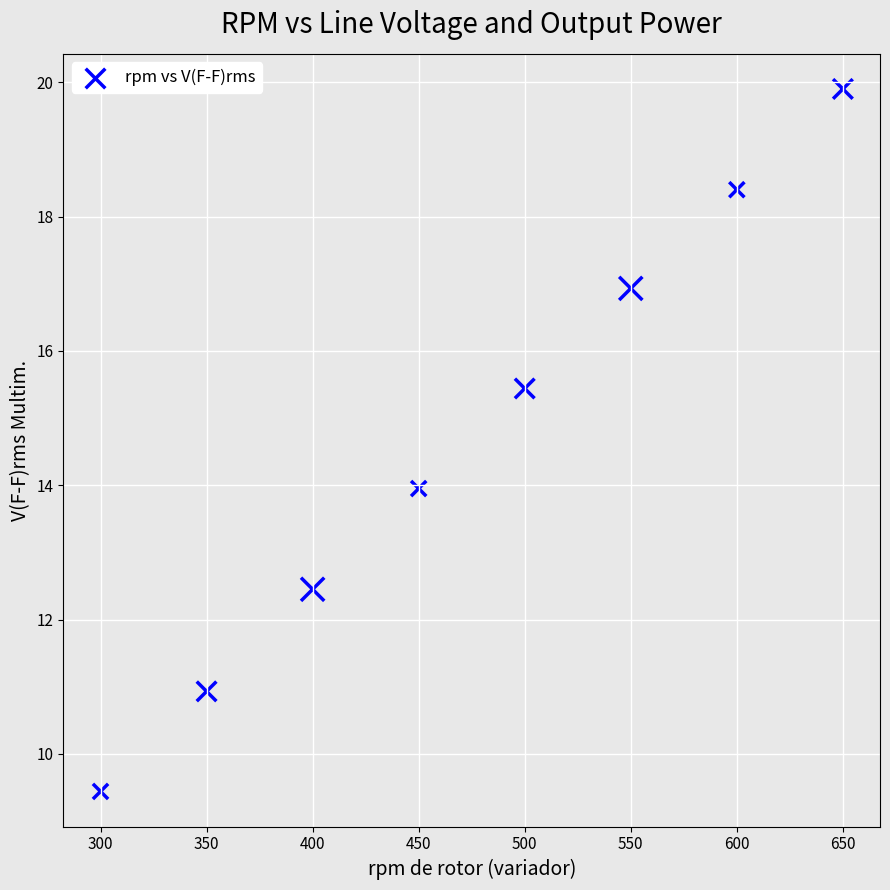

What is the range of X values (max minus min)?

350.0